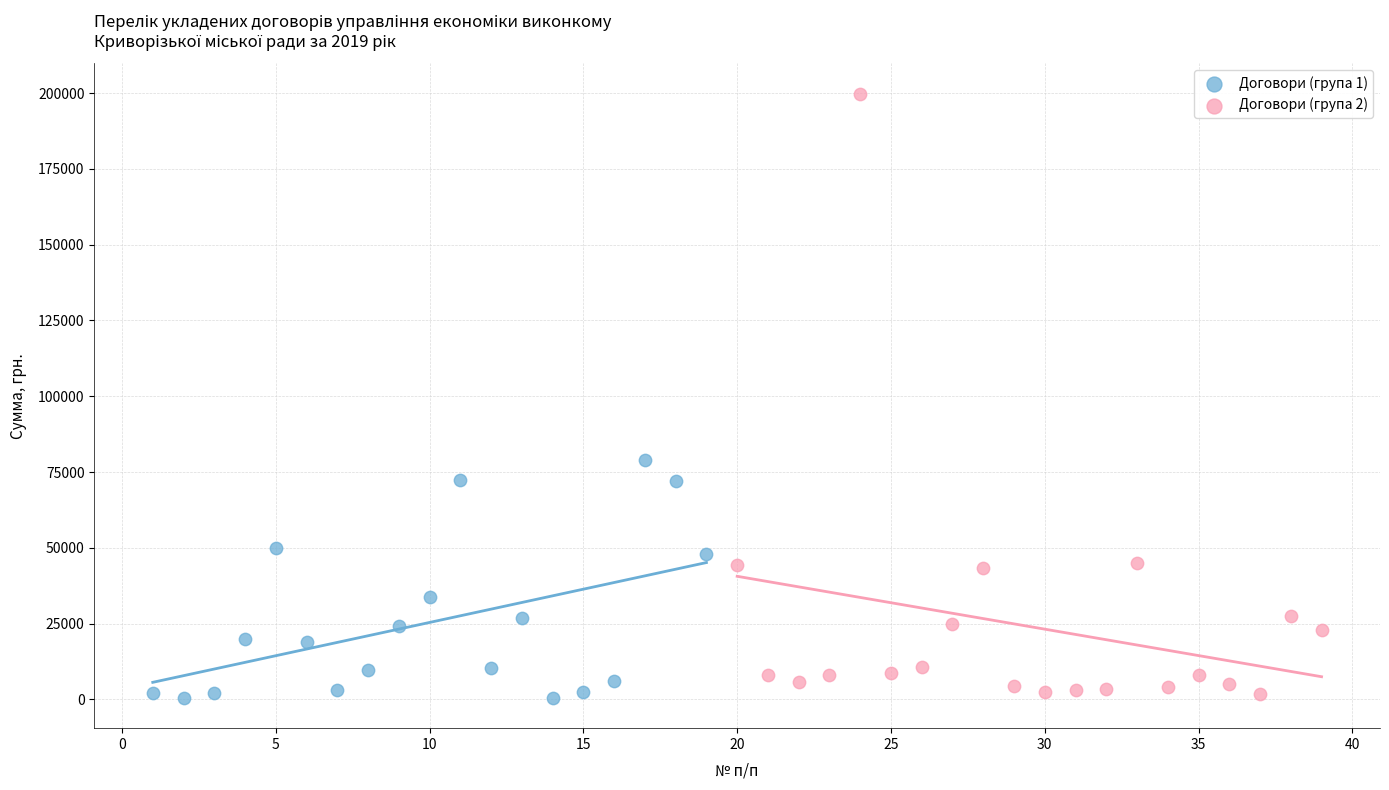

Which series contains the highest Y value?

Договори (група 2)